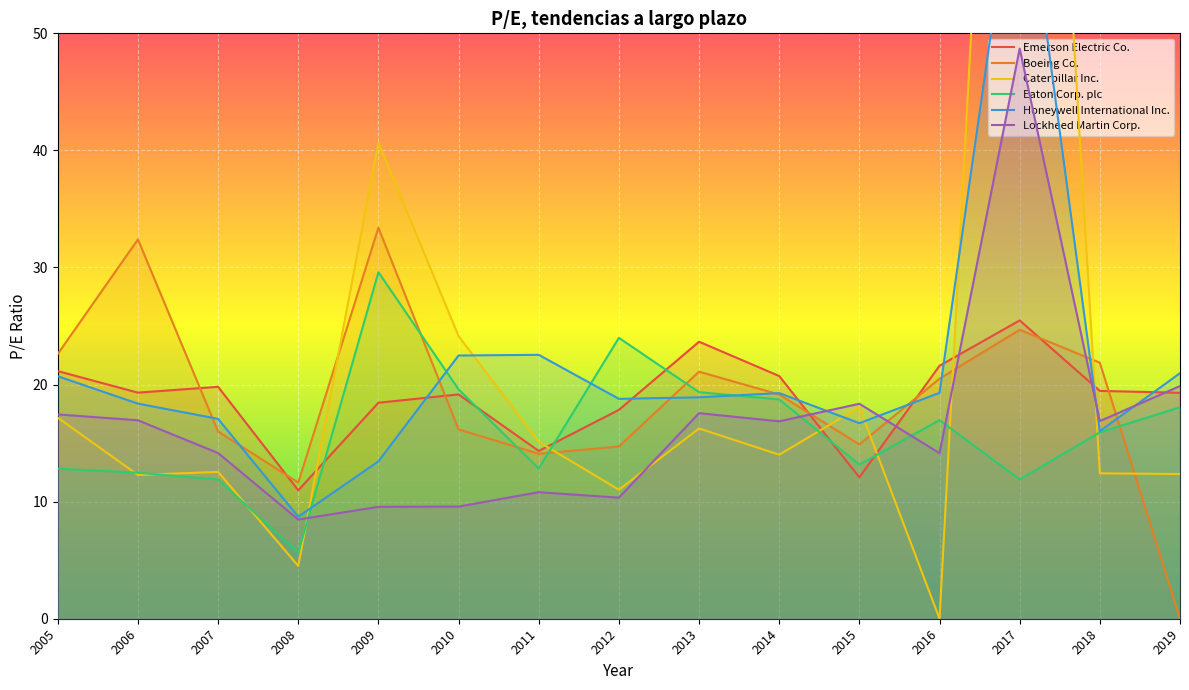

Read the Eaton Corp. plc value at 2014.

18.7